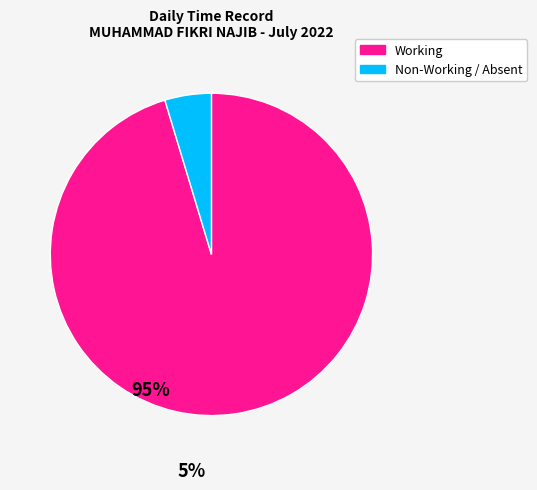

Is there any slice that represents more than half of the pie?

Yes